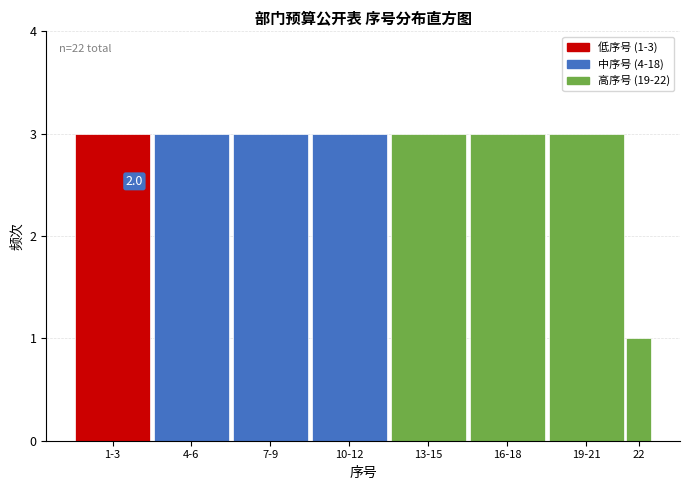

Reading left to right, transcribe all the data shown in this chart.

3	3	3	3	3	3	3	1